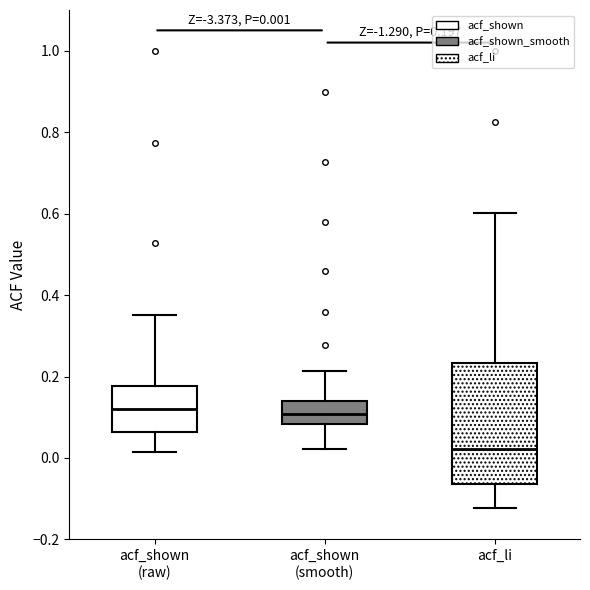

Which box's median line is the lowest?

acf_li